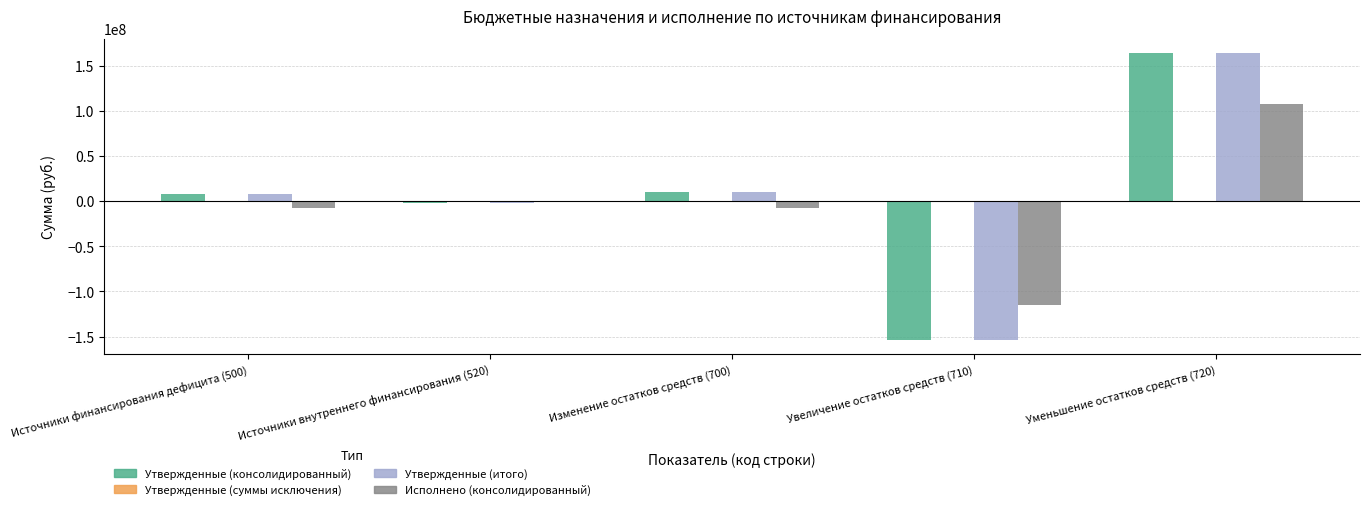

At which label does Утвержденные (консолидированный) reach its peak?

Уменьшение остатков средств (720)